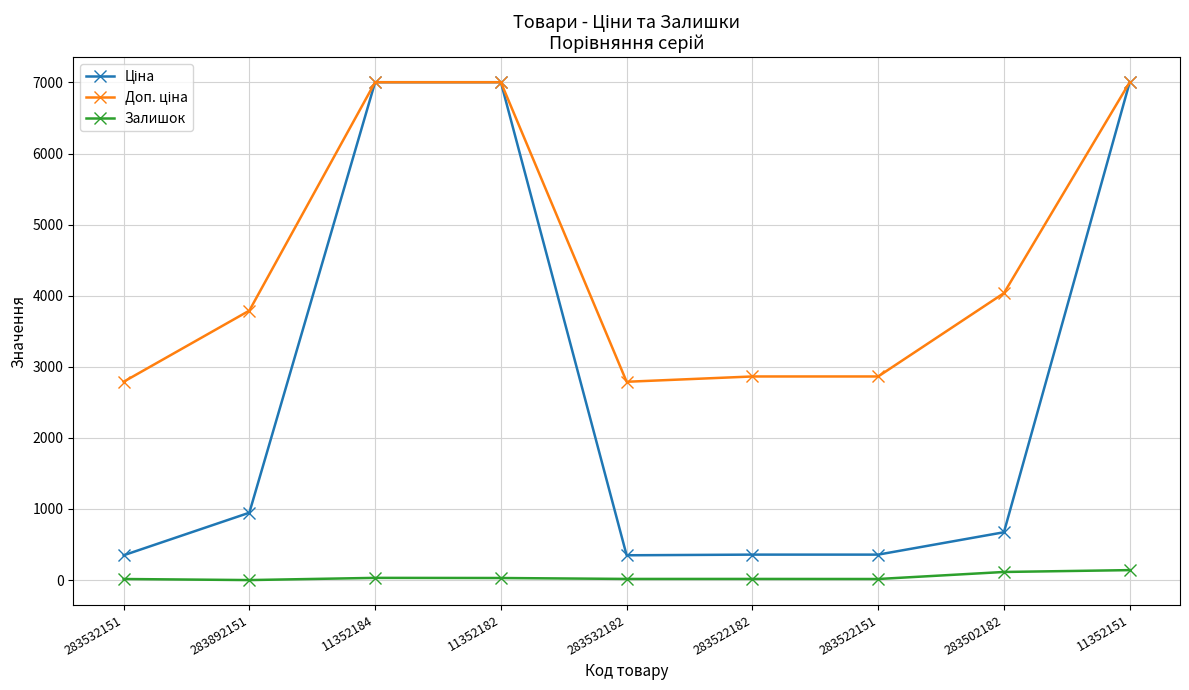

At how many categories does at least one series exceed 6217?

3